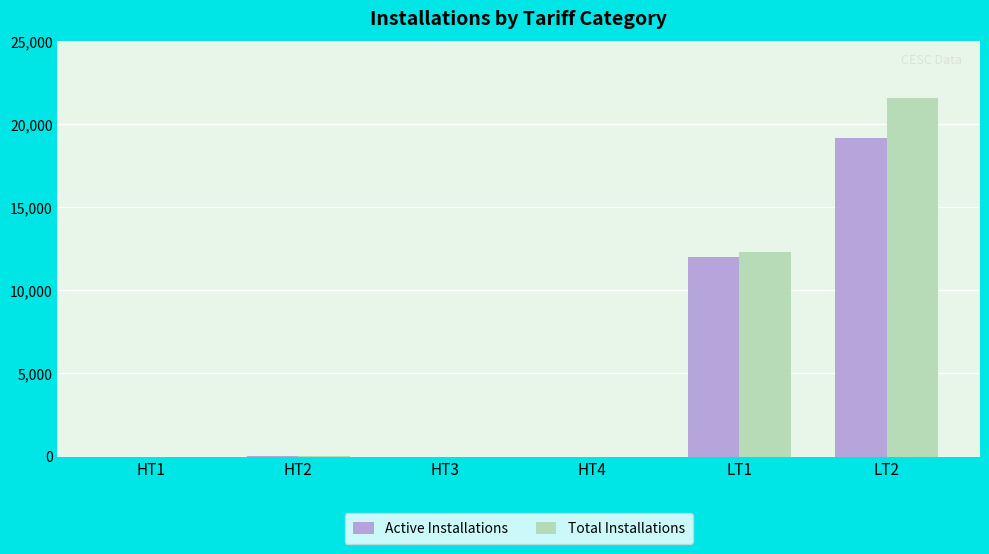

Which series has the largest total across all categories?

Total Installations